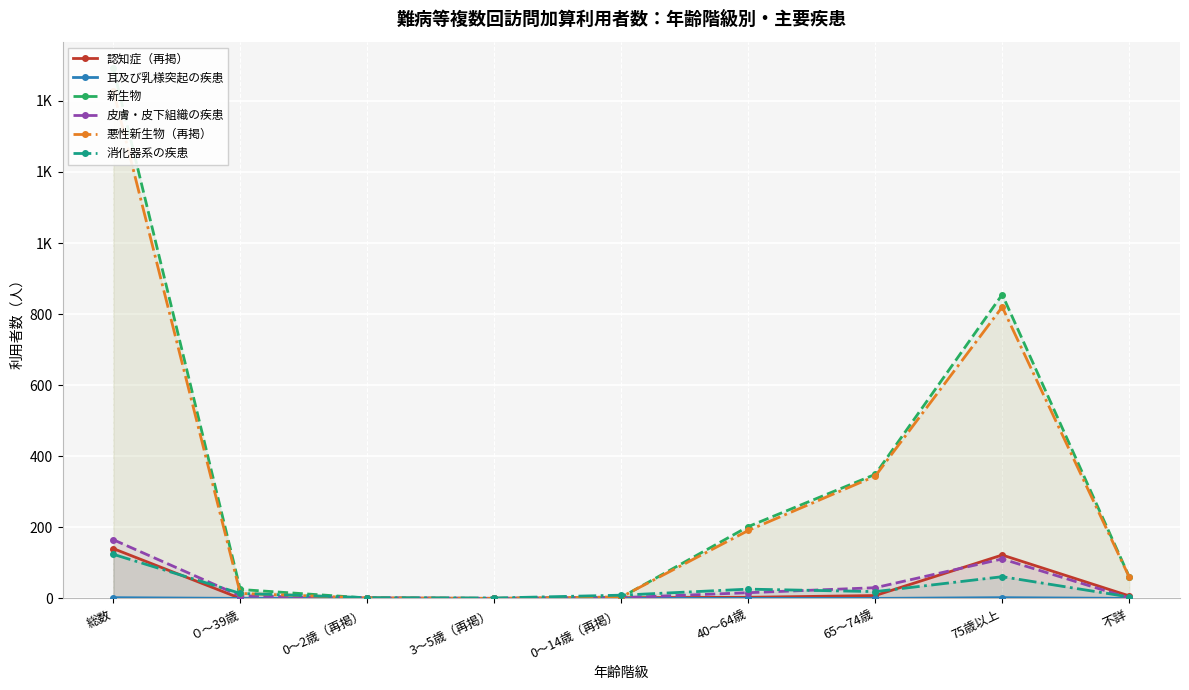

Count the number of categories in the chart.

9